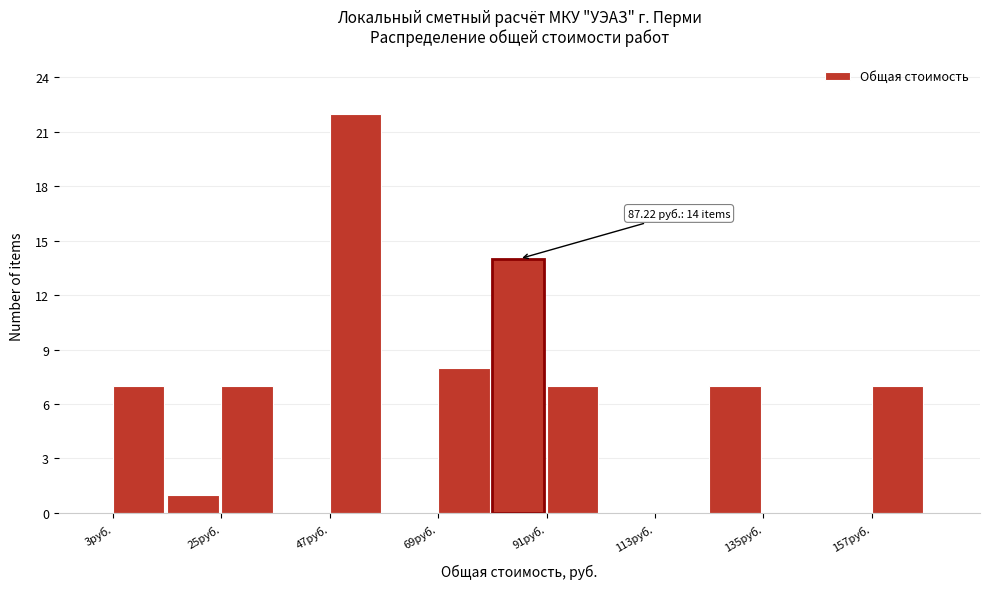

Around what value on the x-axis is the tallest bar? Give the approximate position of its centre, as read against the axis.

55